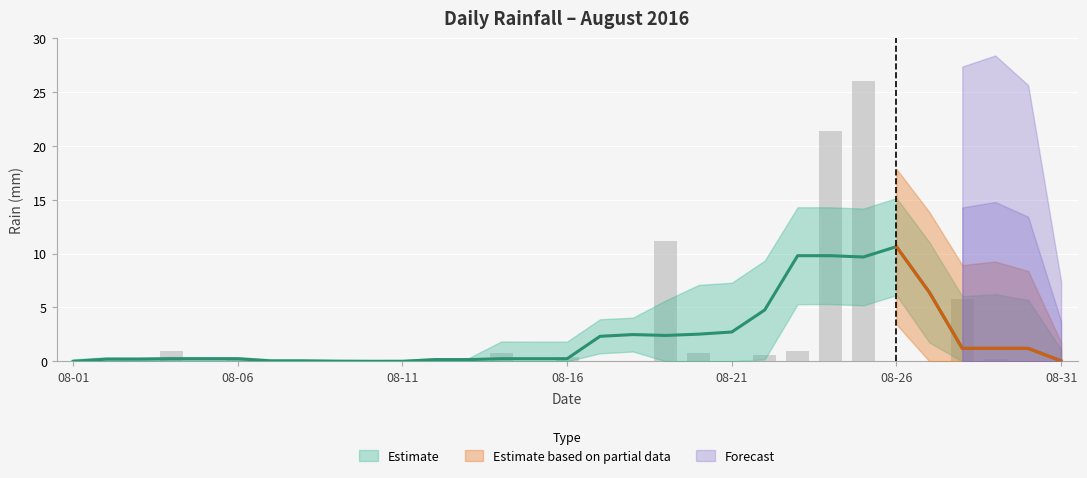

What is the difference between the second highest and minimum values?

21.4